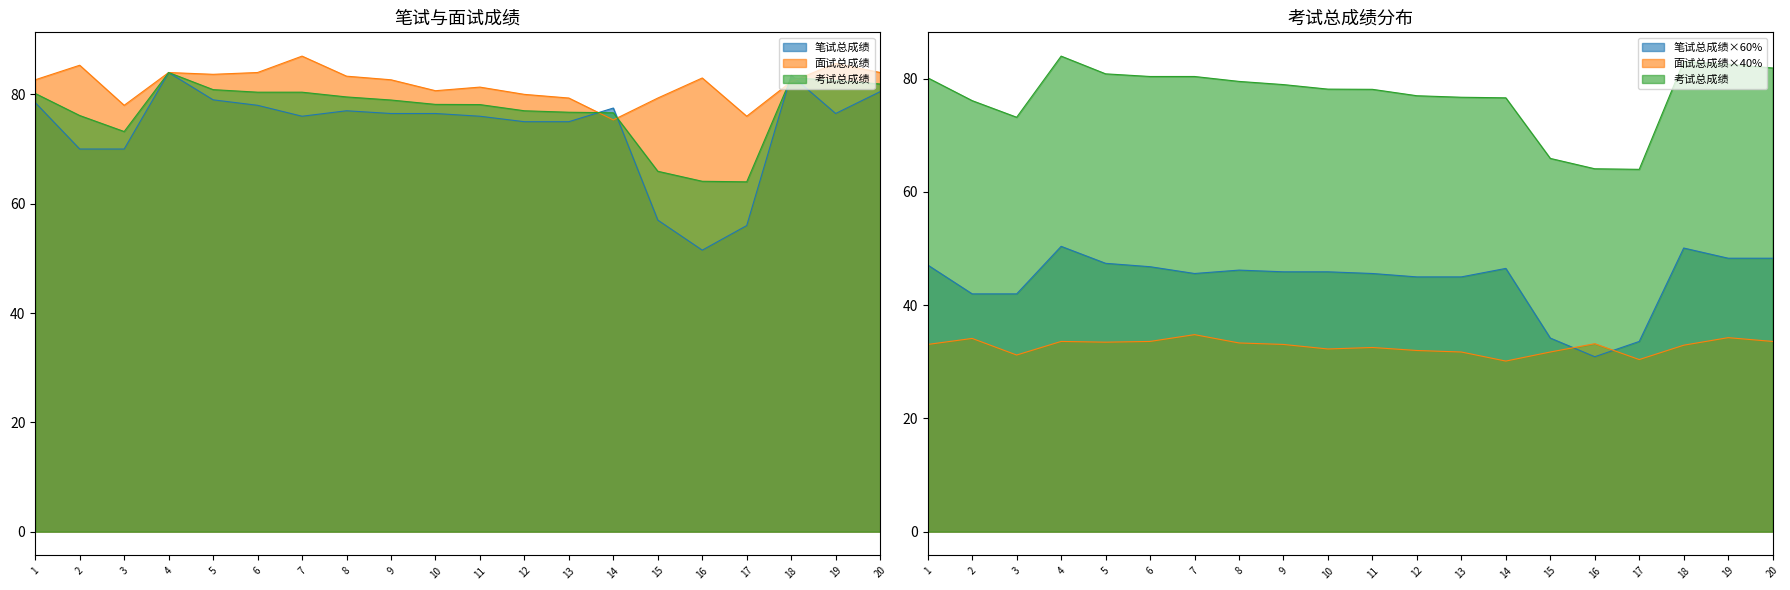

True or false: 面试总成绩×40% and 考试总成绩 intersect in this chart.

False